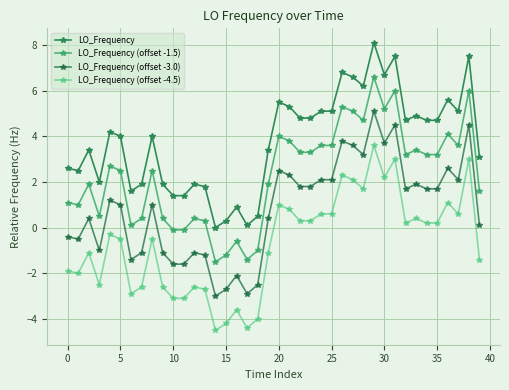

True or false: LO_Frequency (offset -4.5) and LO_Frequency intersect in this chart.

False